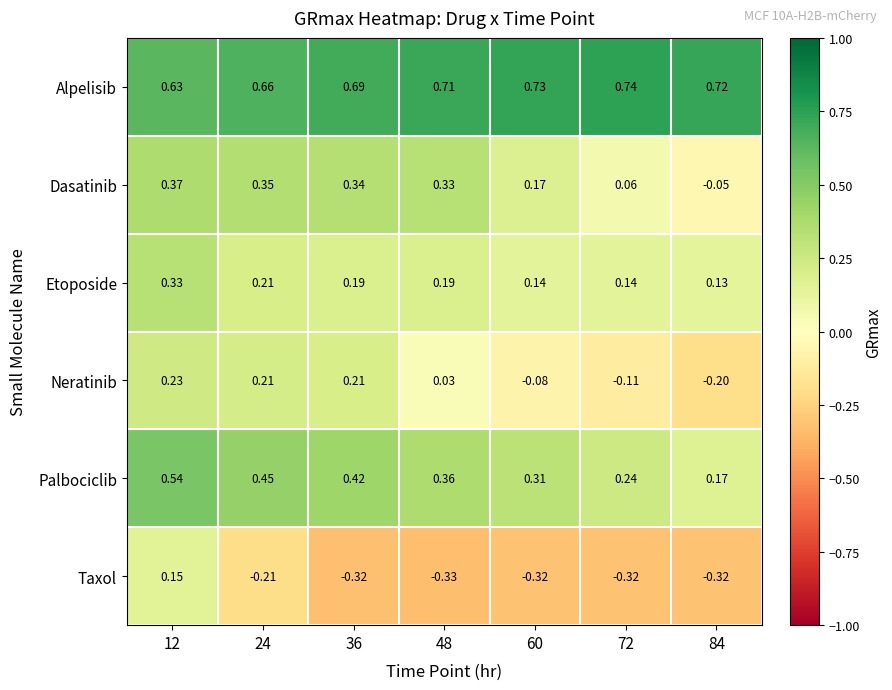

Is the value of Palbociclib at 60 greater than the value of Etoposide at 48?

Yes